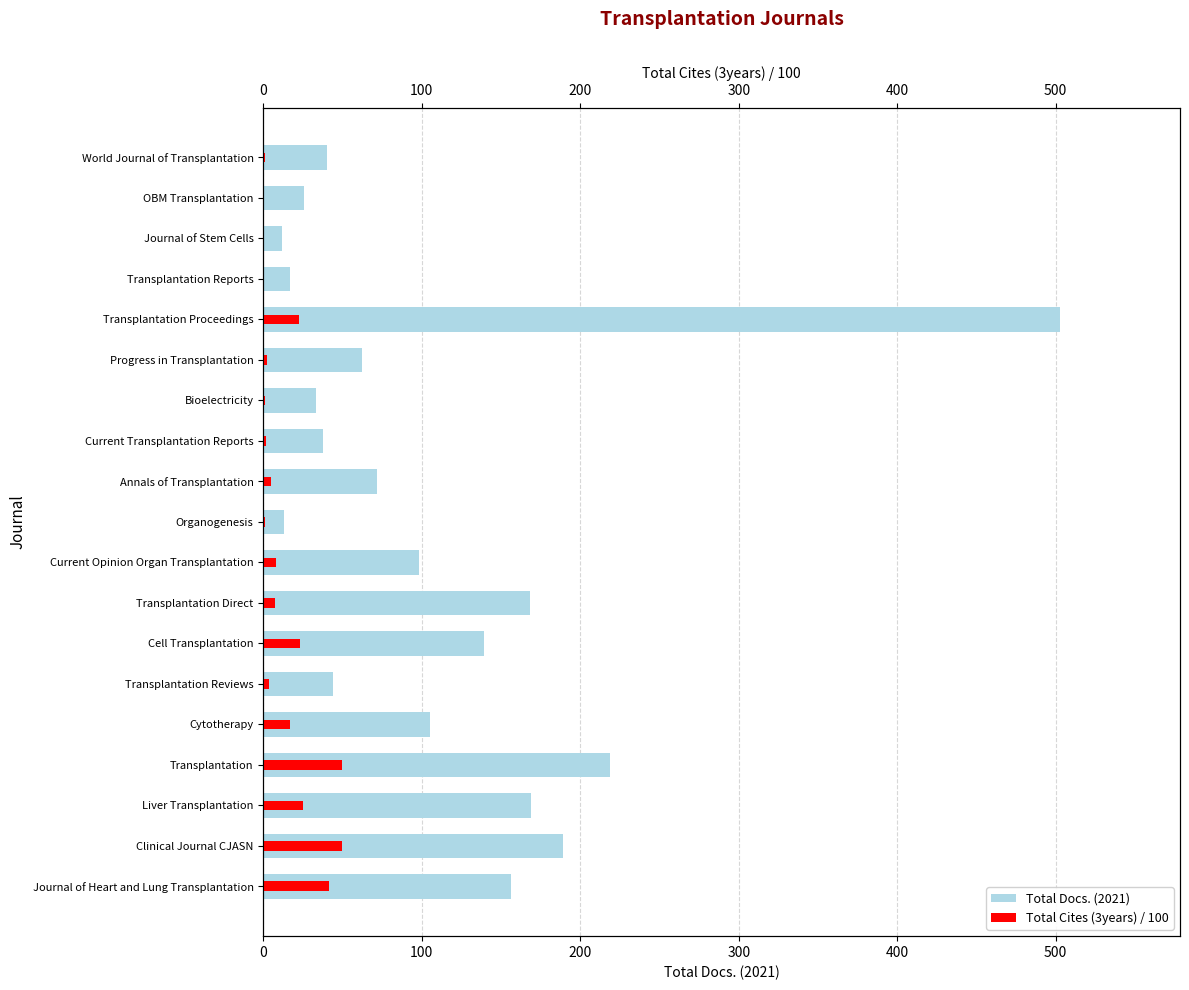

What is the sum of all Total Docs. (2021) values?

2103.0